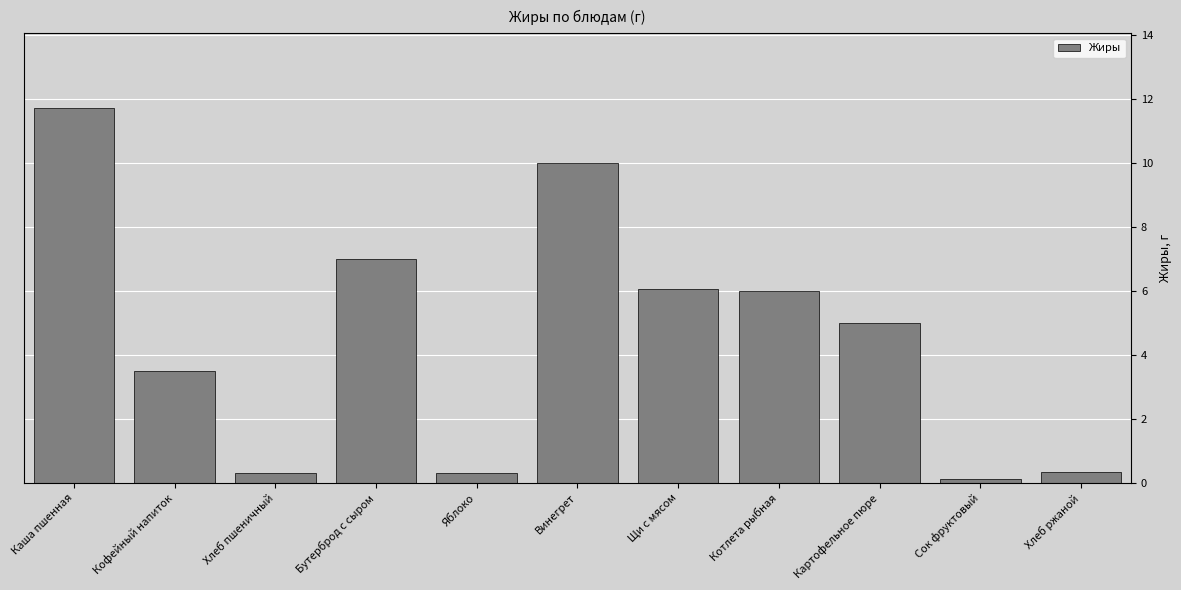

Is it true that the value at Кофейный напиток is 3.5?

True